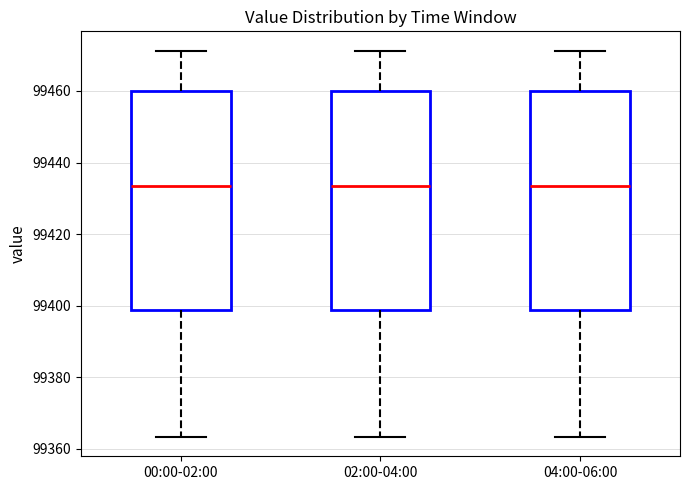

Reading left to right, transcribe this box plot: for each box, give where its median line is, the range the box spans, and where its two whiskers end, as read against the y-axis. The values are not printed on the chart, so give them approximately, as read against the axis.

00:00-02:00: median 99434, box 99398 to 99460, whiskers 99364 to 99472
02:00-04:00: median 99434, box 99398 to 99460, whiskers 99364 to 99472
04:00-06:00: median 99434, box 99398 to 99460, whiskers 99364 to 99472